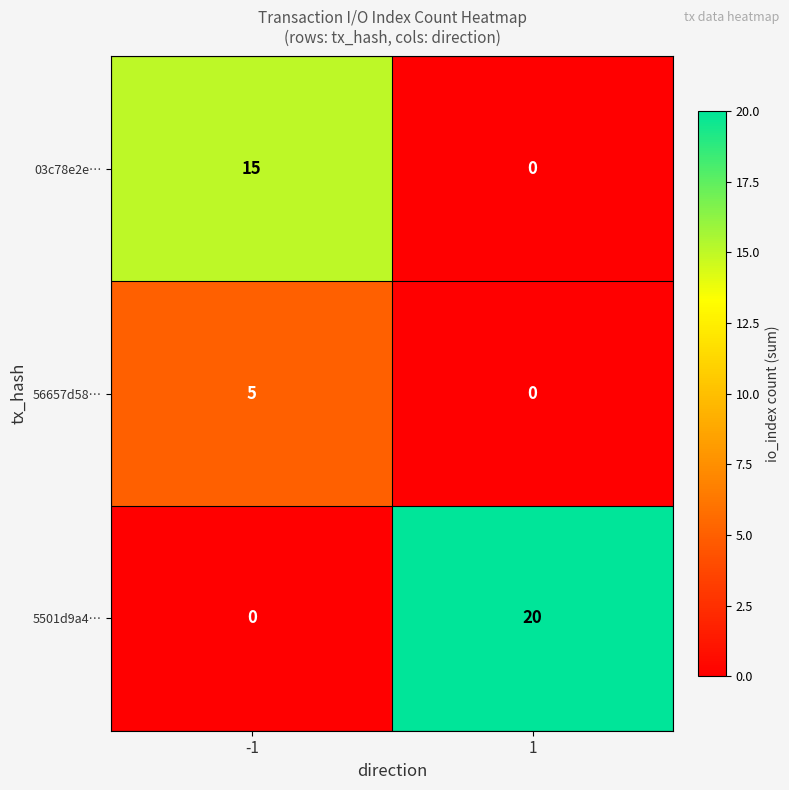

Count the number of categories in the chart.

2